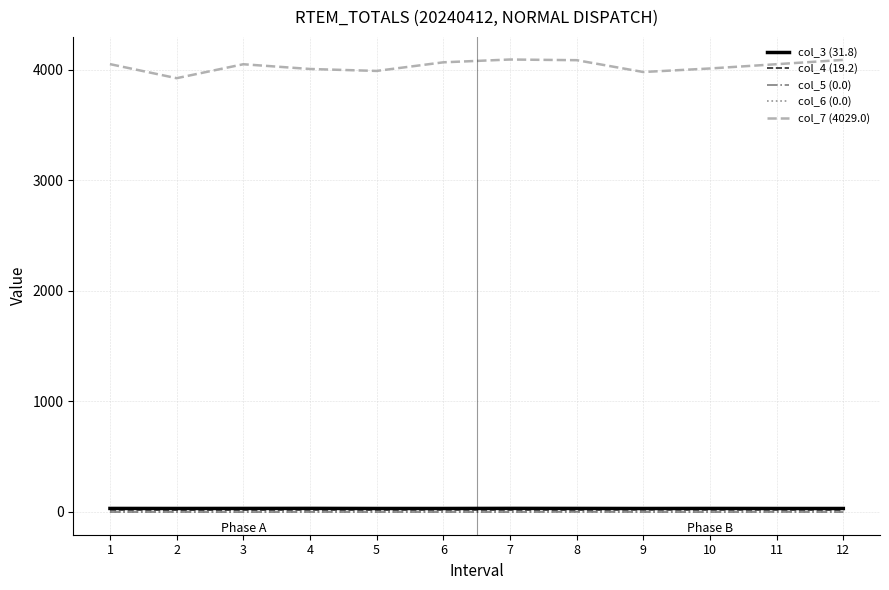

The value of col_7 (4029.0) at 7 is 4091.3. True or false?

True